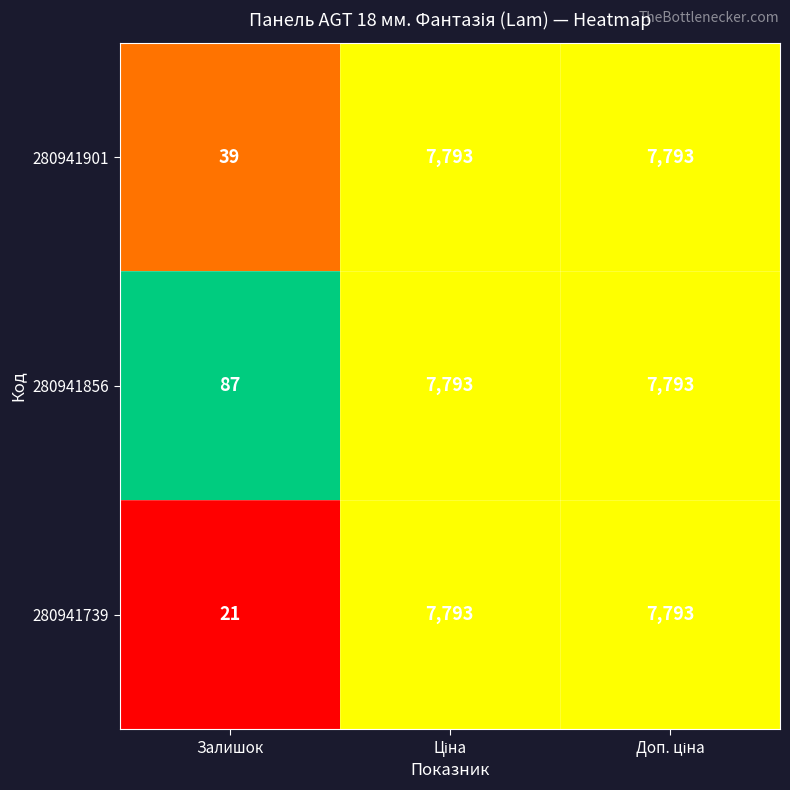

List the series in order of their overall mean, lowest first.

280941739, 280941901, 280941856